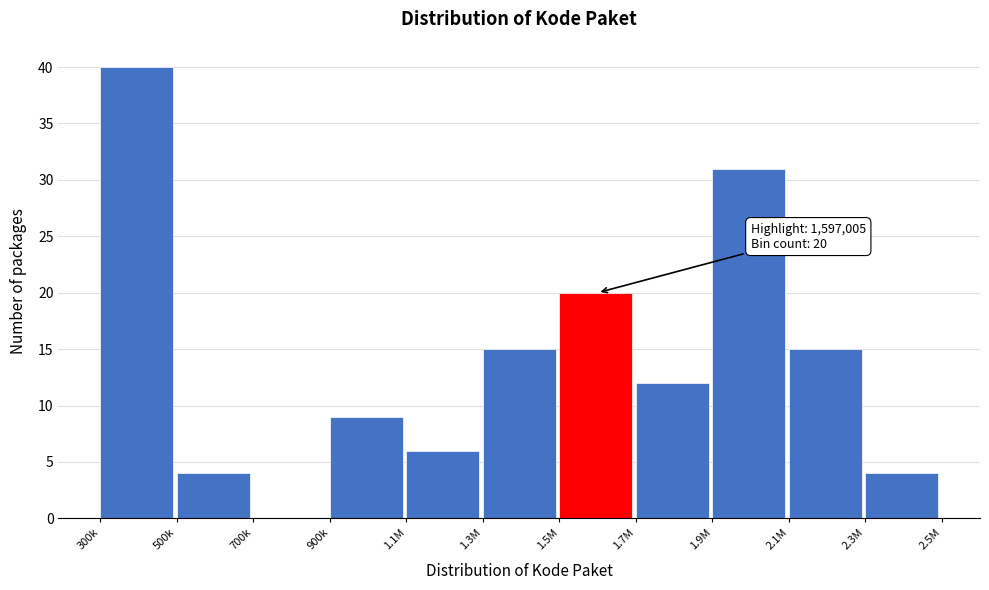

Reading right to left, what are all the values shown in this chart?

2.3M=4	2.1M=15	1.9M=31	1.7M=12	1.5M=20	1.3M=15	1.1M=6	900k=9	700k=0	500k=4	300k=40